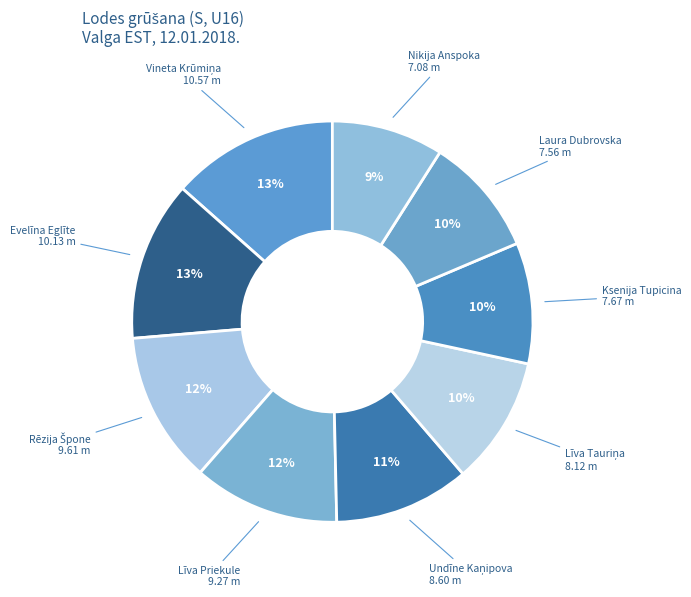

How many segments does this pie chart have?

9